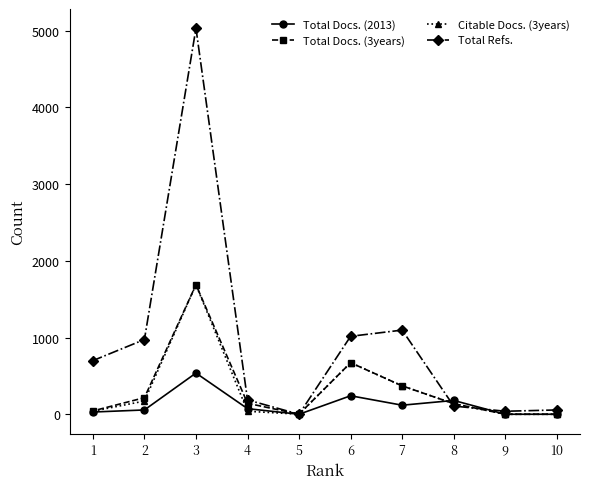

Reading left to right, list all the values displayed in this chart.

Total Docs. (2013): 10=0	9=0	8=180	7=118	6=241	5=0	4=73	3=537	2=56	1=29
Total Docs. (3years): 10=0	9=0	8=138	7=370	6=672	5=1	4=143	3=1688	2=216	1=43
Citable Docs. (3years): 10=0	9=0	8=138	7=370	6=672	5=1	4=39	3=1688	2=172	1=40
Total Refs.: 10=56	9=39	8=107	7=1097	6=1016	5=0	4=187	3=5031	2=974	1=699